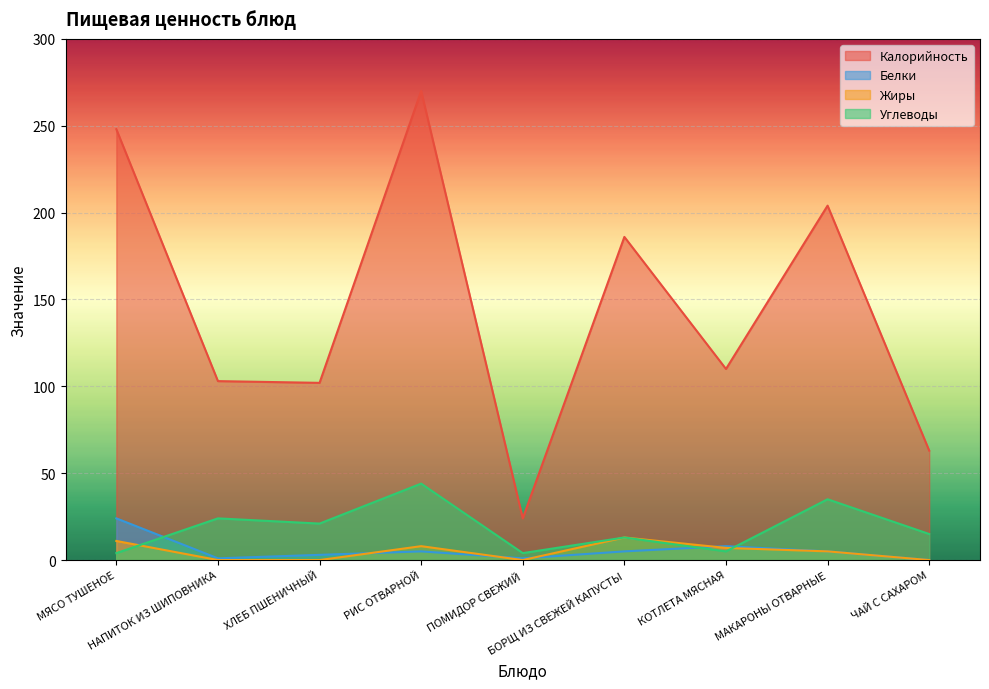

What is the value of the Белки point at the 5th from the left?

1